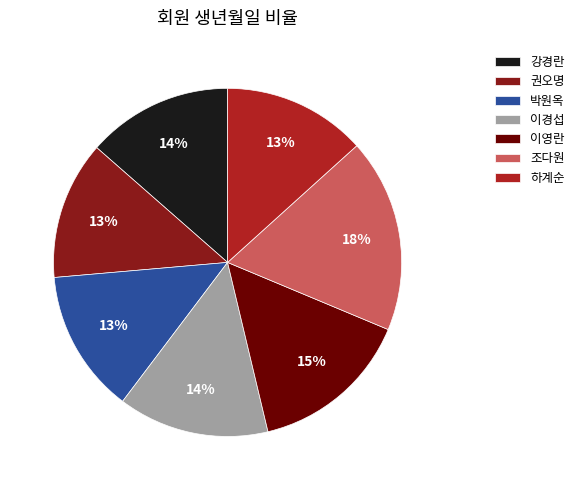

Between 박원옥 and 이경섭, which is larger?

이경섭